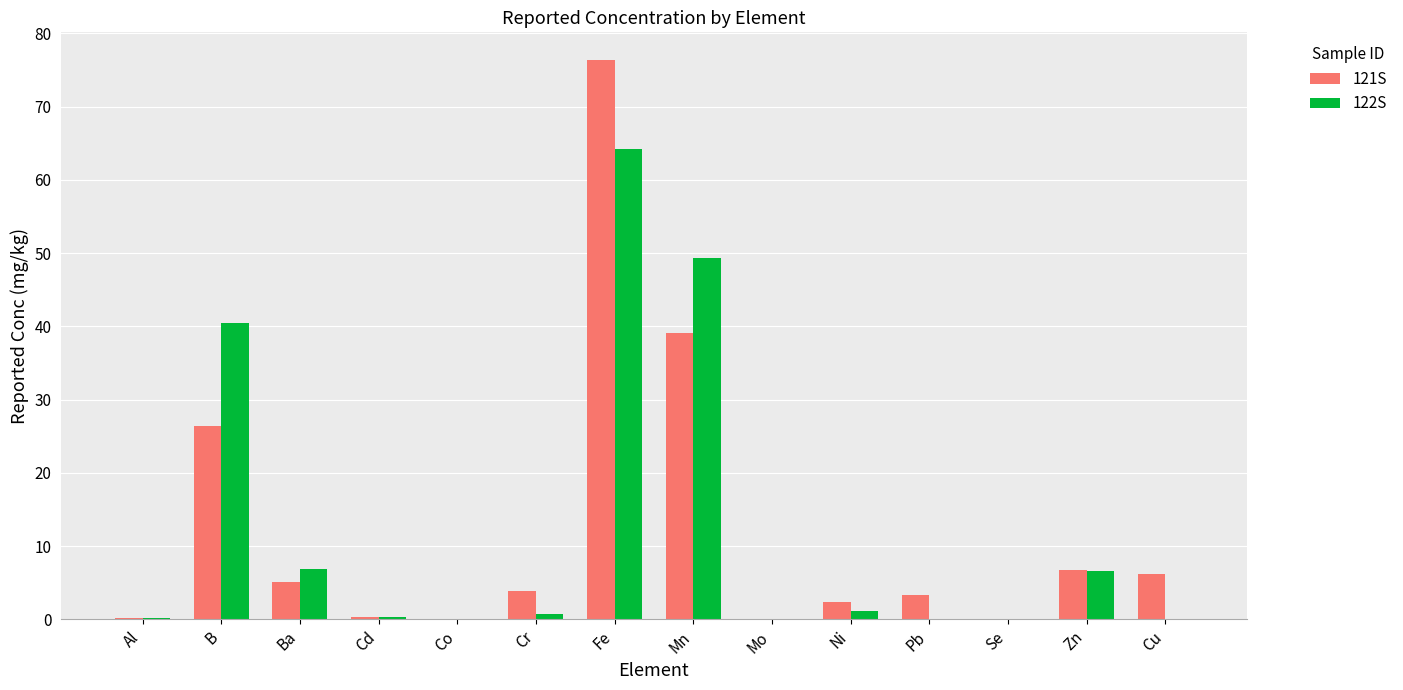

Is it true that 121S equals 5.1 at Ba?

True